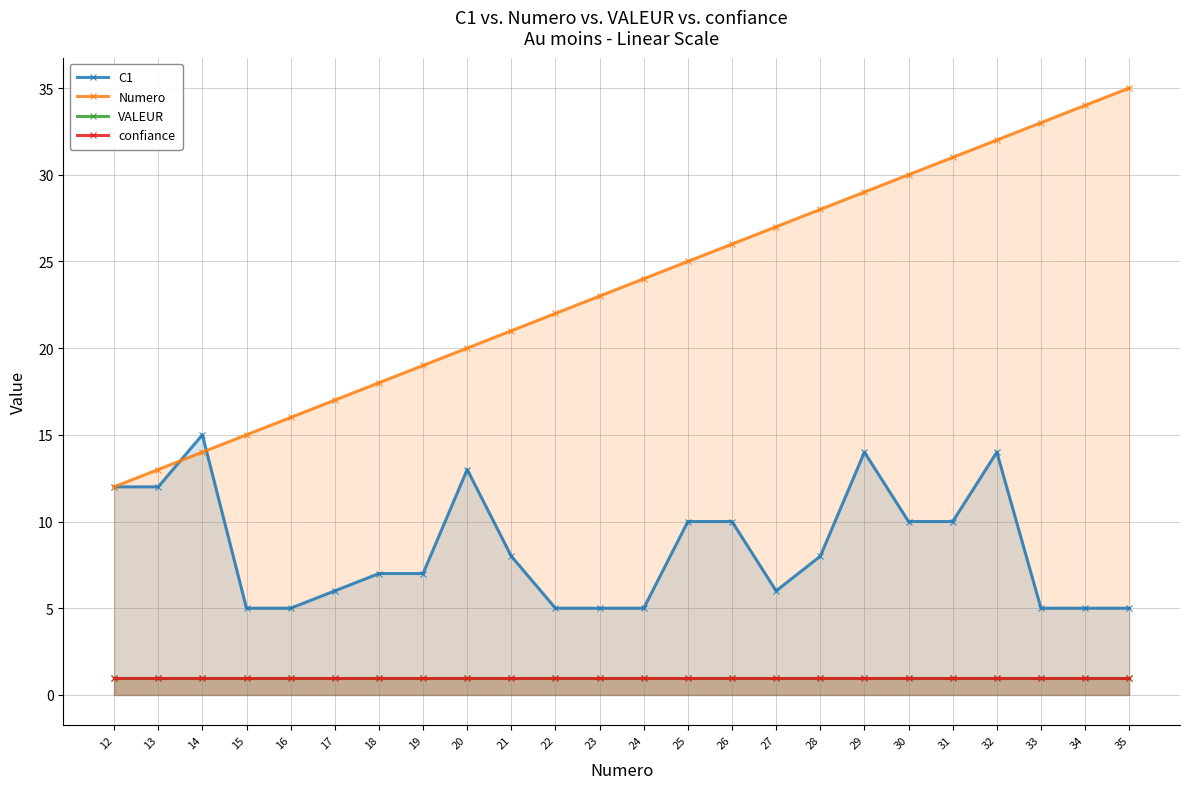

Count the number of categories in the chart.

24